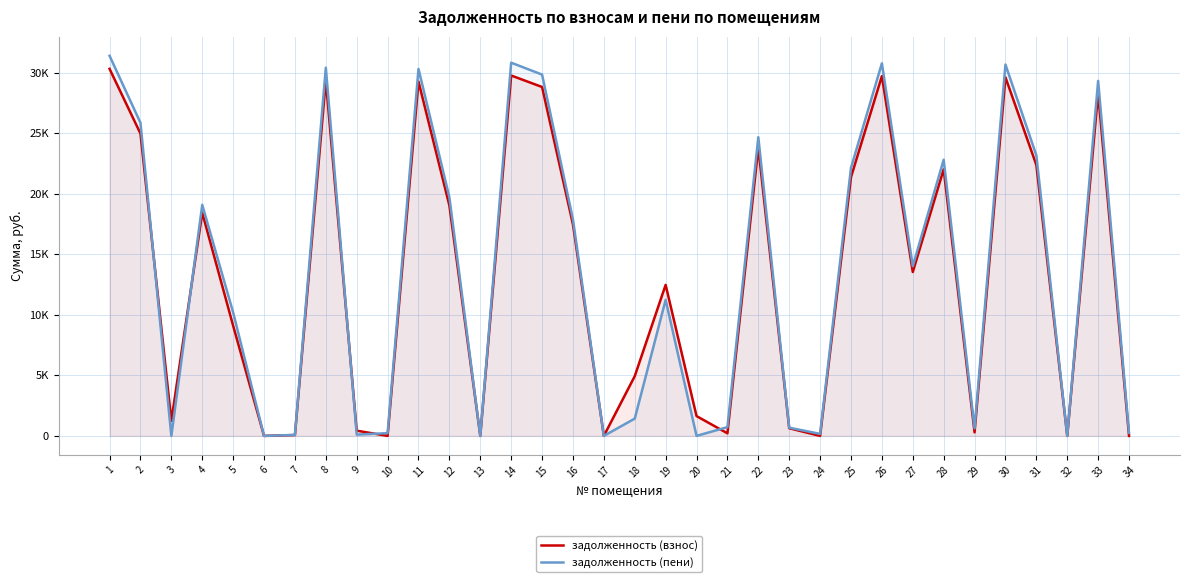

True or false: задолженность (пени) has a value of 38483.3 at 25.

False